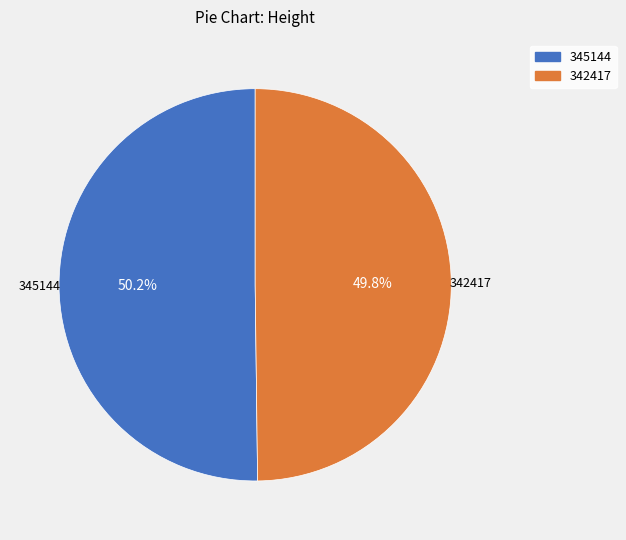

Is there a majority slice in this chart?

Yes